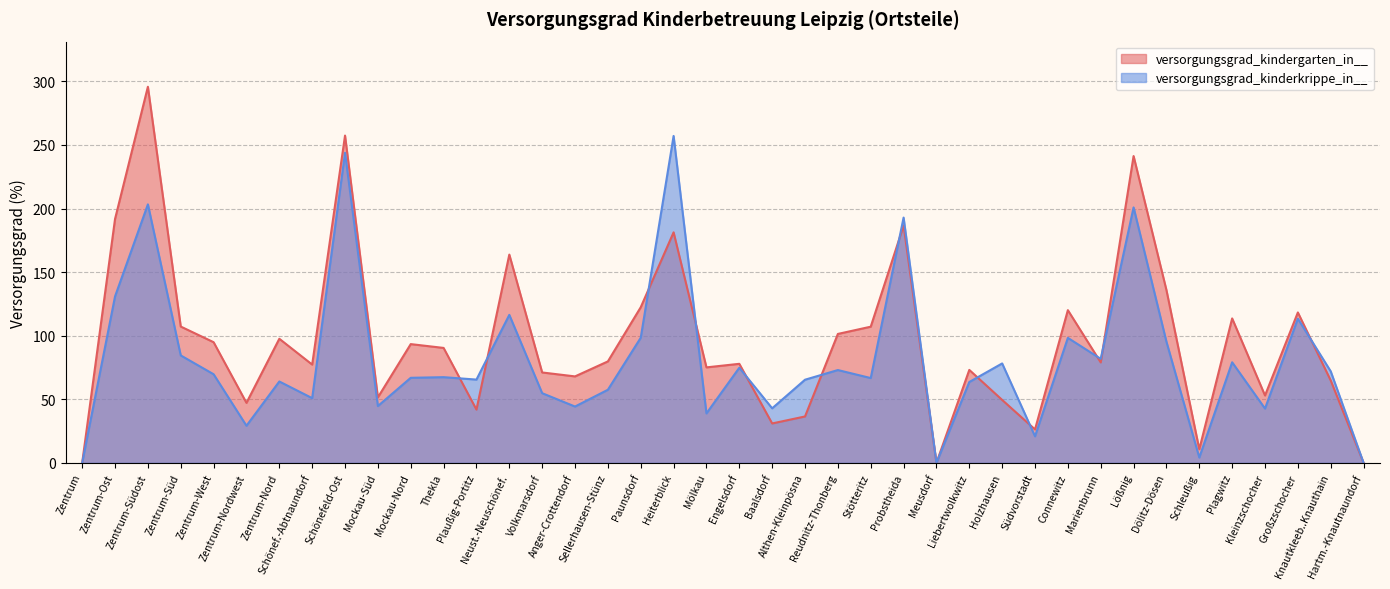

Where does the versorgungsgrad_kindergarten_in__ series first go above 79?

Zentrum-Ost